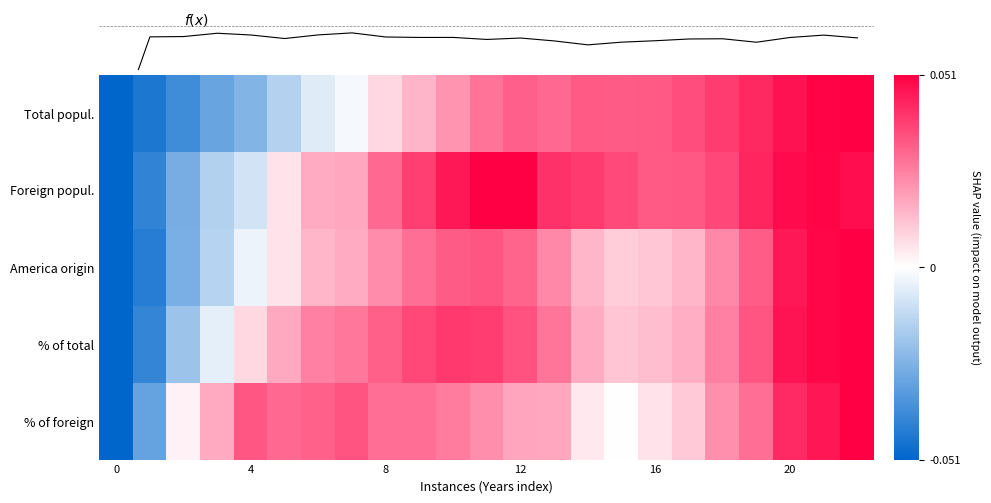

How many categories are shown in the chart?

23